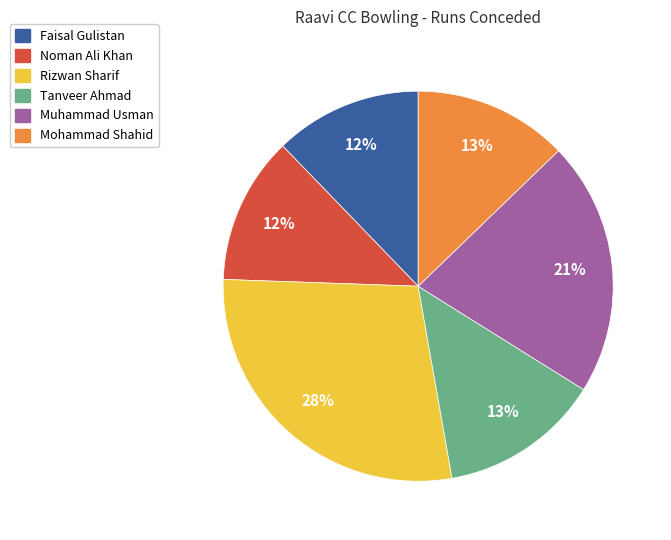

Is it true that Faisal Gulistan is 23% of the pie?

False